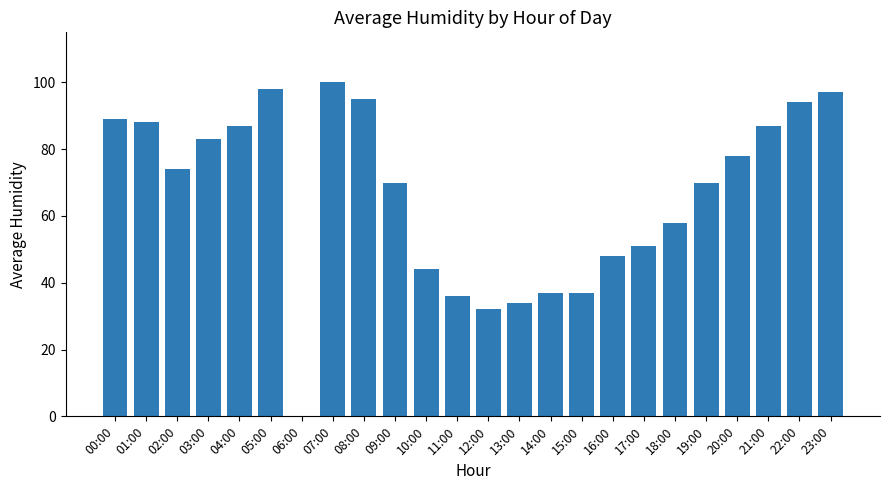

At which category does the chart reach its peak across all series?

07:00